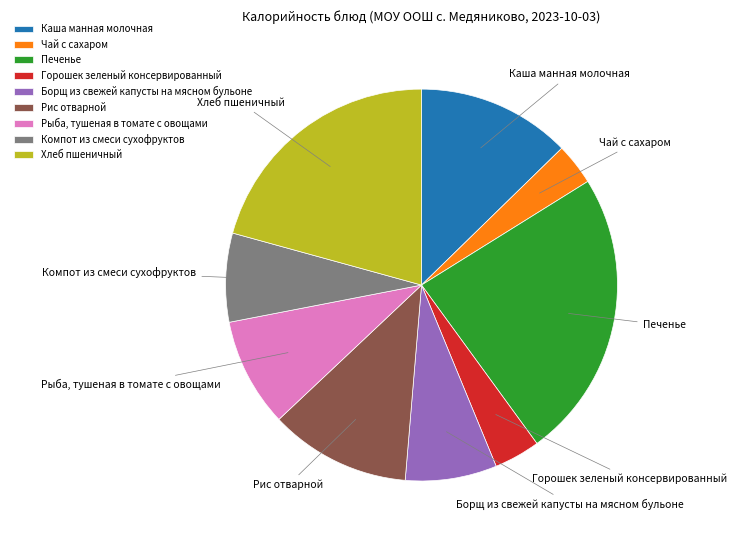

How many segments does this pie chart have?

9